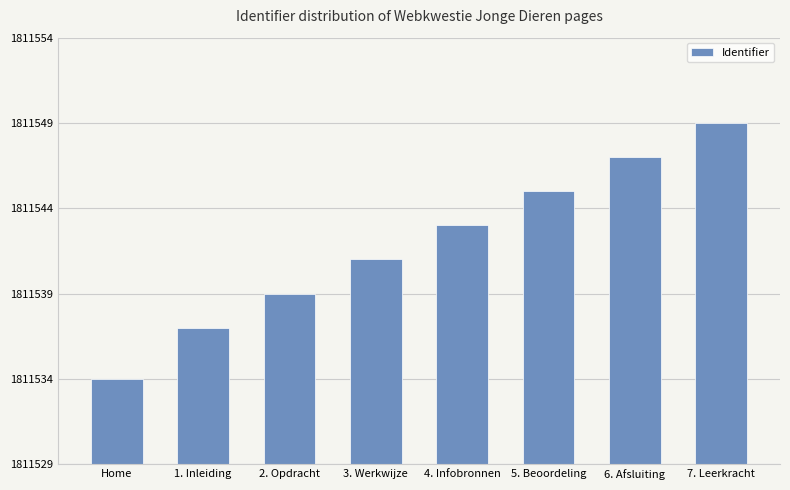

The value at 3. Werkwijze is 1082115. True or false?

False